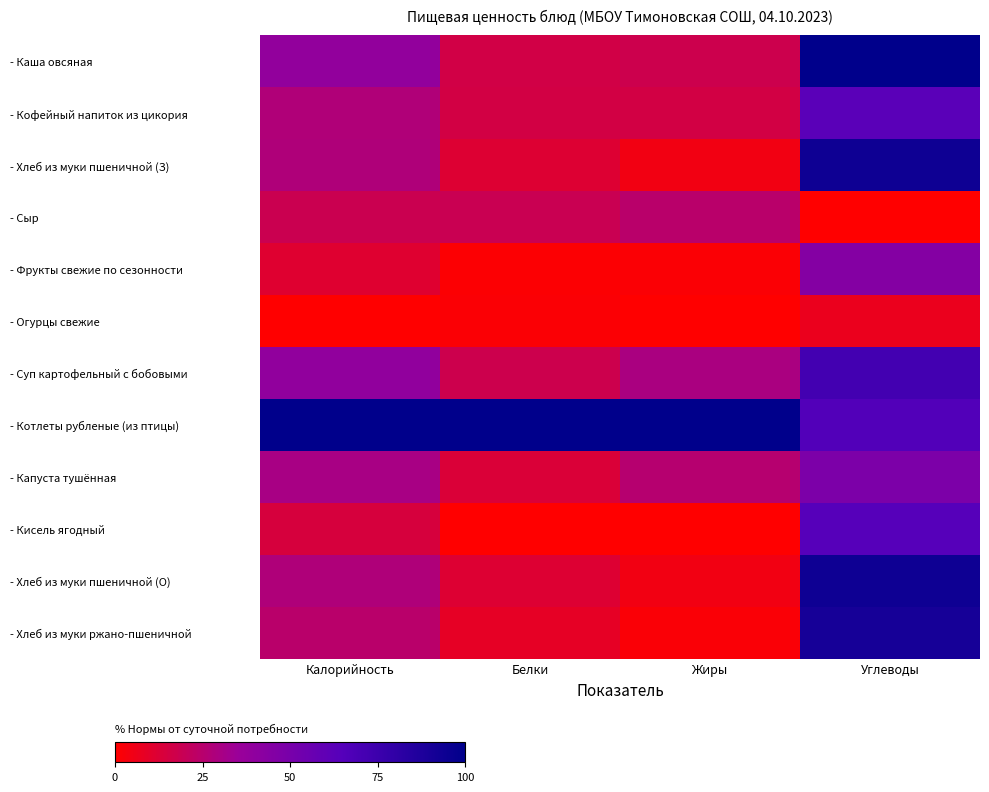

Reading left to right, transcribe all the data shown in this chart.

- Каша овсяная: Калорийность=0.4	Белки=0.2	Жиры=0.2	Углеводы=1.0
- Кофейный напиток из цикория: Калорийность=0.3	Белки=0.2	Жиры=0.2	Углеводы=0.6
- Хлеб из муки пшеничной (З): Калорийность=0.3	Белки=0.1	Жиры=0.0	Углеводы=0.9
- Сыр: Калорийность=0.2	Белки=0.2	Жиры=0.2	Углеводы=0.0
- Фрукты свежие по сезонности: Калорийность=0.1	Белки=0.0	Жиры=0.0	Углеводы=0.4
- Огурцы свежие: Калорийность=0.0	Белки=0.0	Жиры=0.0	Углеводы=0.1
- Суп картофельный с бобовыми: Калорийность=0.4	Белки=0.2	Жиры=0.3	Углеводы=0.7
- Котлеты рубленые (из птицы): Калорийность=1.0	Белки=1.0	Жиры=1.0	Углеводы=0.7
- Капуста тушённая: Калорийность=0.3	Белки=0.1	Жиры=0.3	Углеводы=0.5
- Кисель ягодный: Калорийность=0.1	Белки=0.0	Жиры=0.0	Углеводы=0.6
- Хлеб из муки пшеничной (О): Калорийность=0.3	Белки=0.1	Жиры=0.0	Углеводы=0.9
- Хлеб из муки ржано-пшеничной: Калорийность=0.2	Белки=0.1	Жиры=0.0	Углеводы=0.9